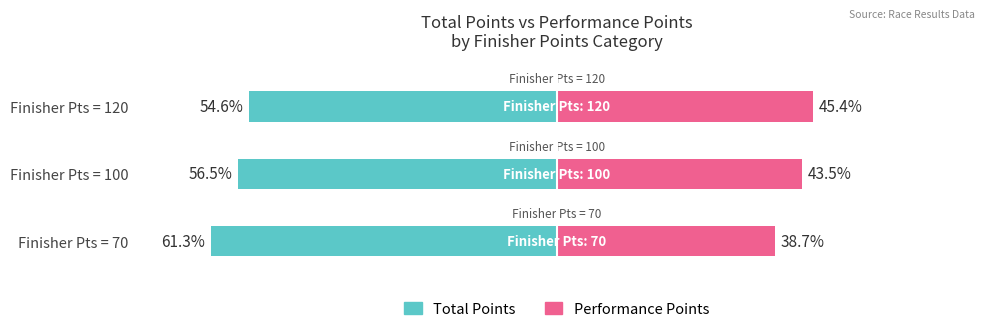

The value of Performance Points at Finisher Pts = 70 is 23.9. True or false?

False